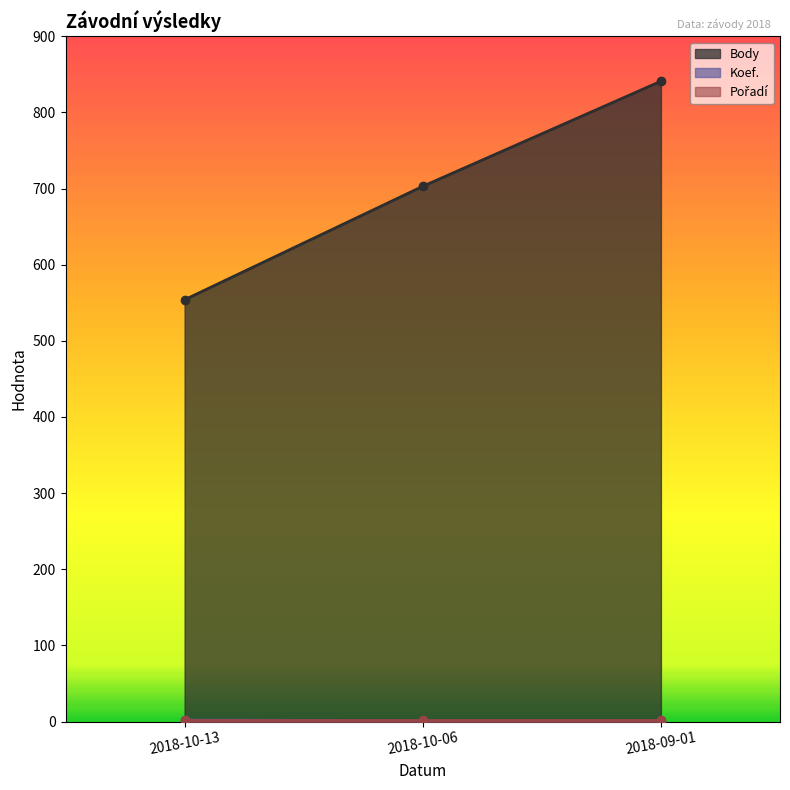

The value of Body at 2018-10-13 is 815. True or false?

False